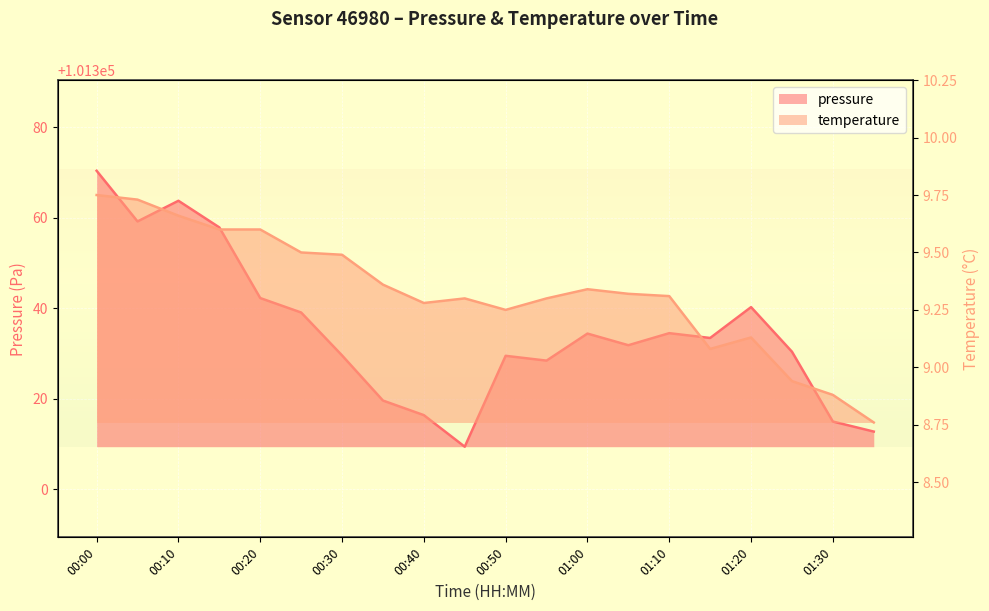

List the series in order of their peak value, highest first.

pressure, temperature